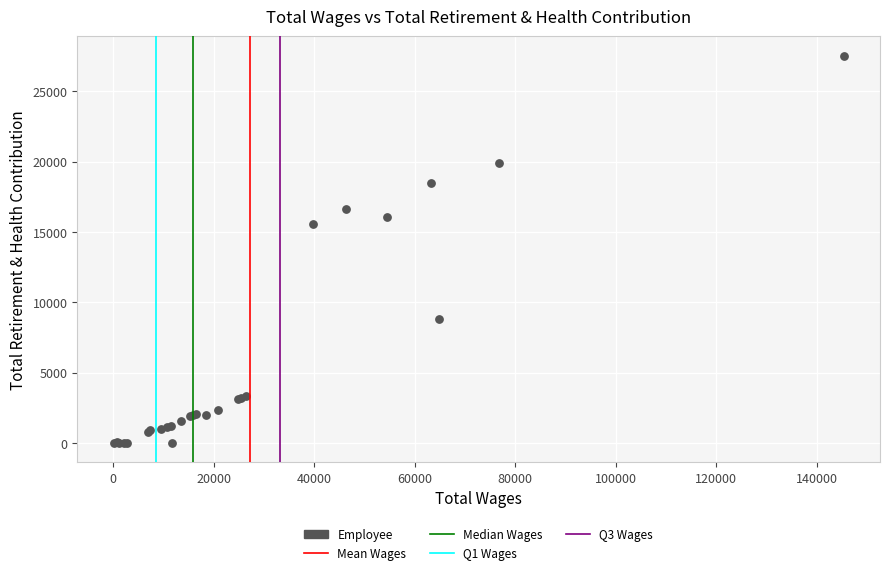

What Y value in the scatter plot is closest to 13765?

15596